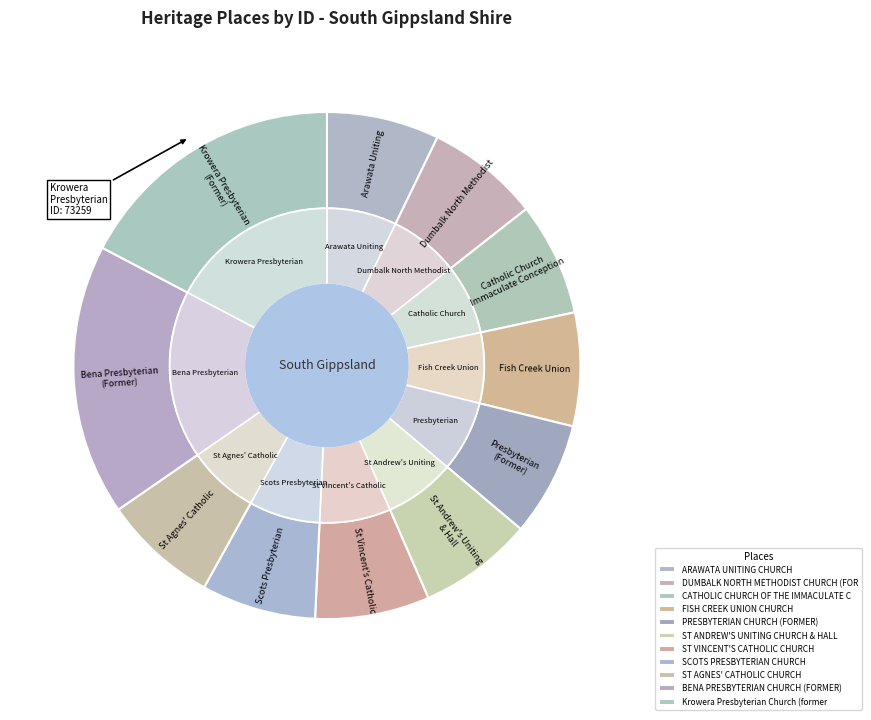

Does ST VINCENT'S CATHOLIC CHURCH represent more than half of the total?

No